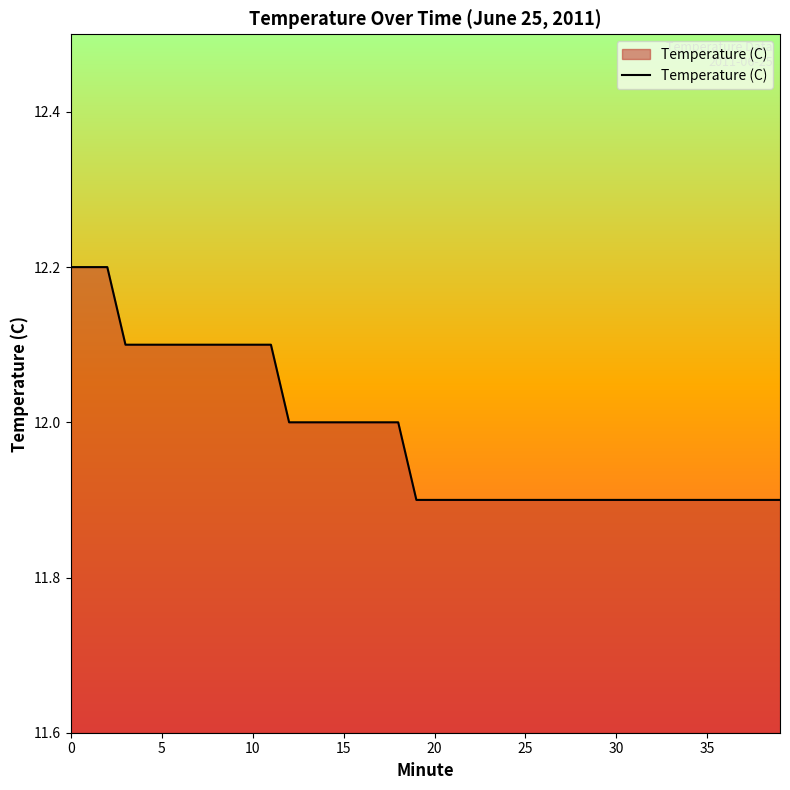

What is the minimum value shown in the chart?

11.9